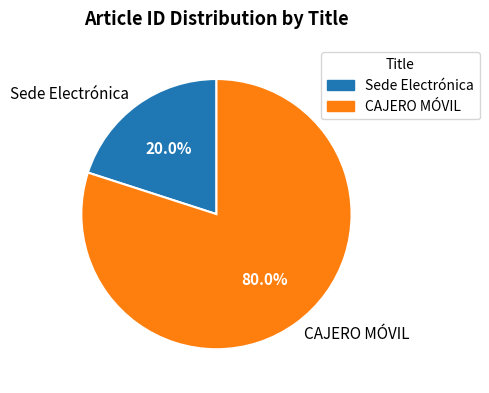

Is Sede Electrónica the majority of the pie?

No